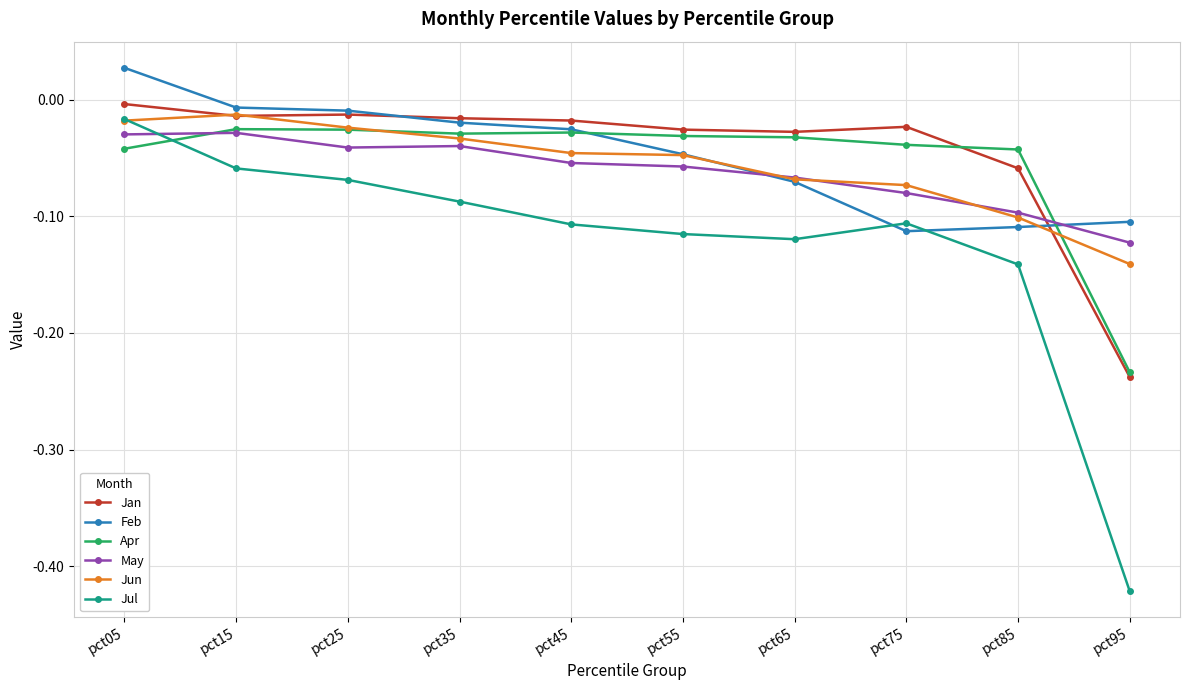

The Jun series shows -0.2 at pct95. True or false?

False